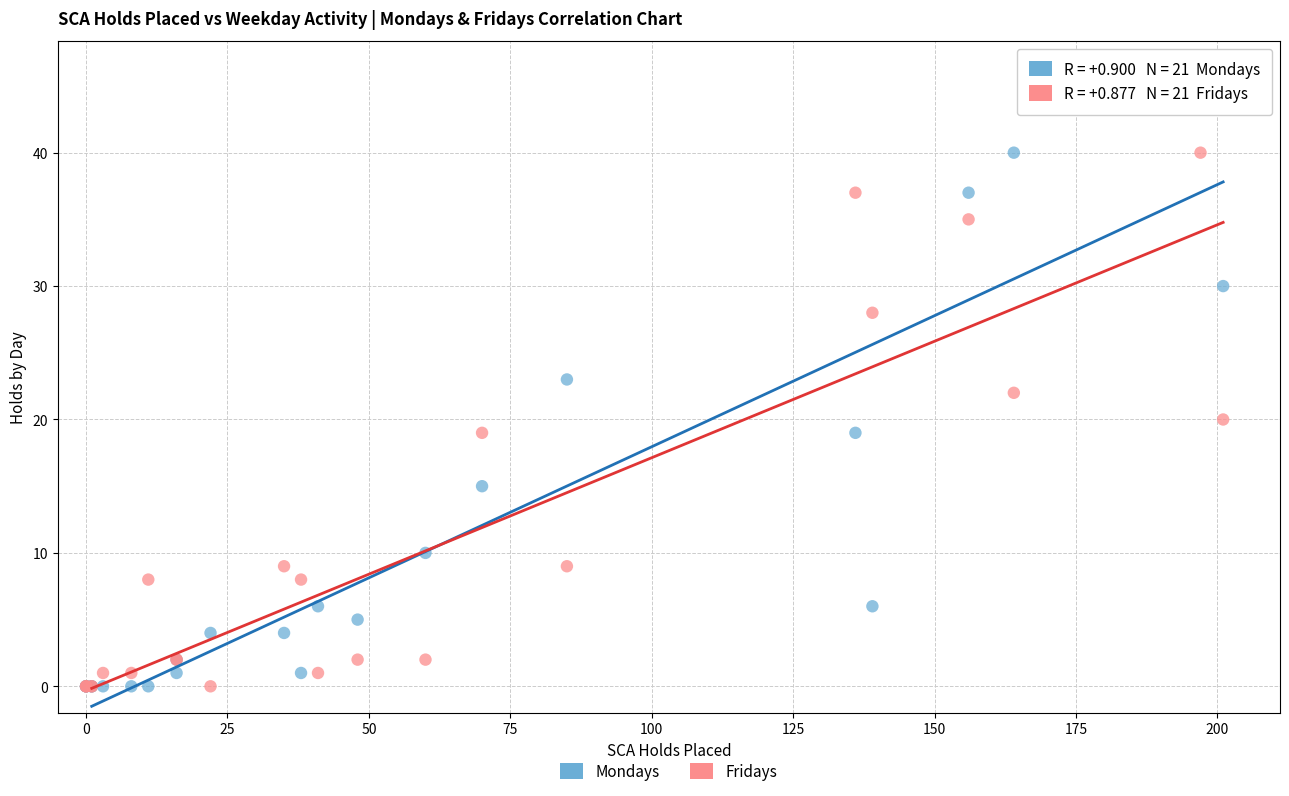

What are all the series names shown in the legend?

Mondays, Fridays